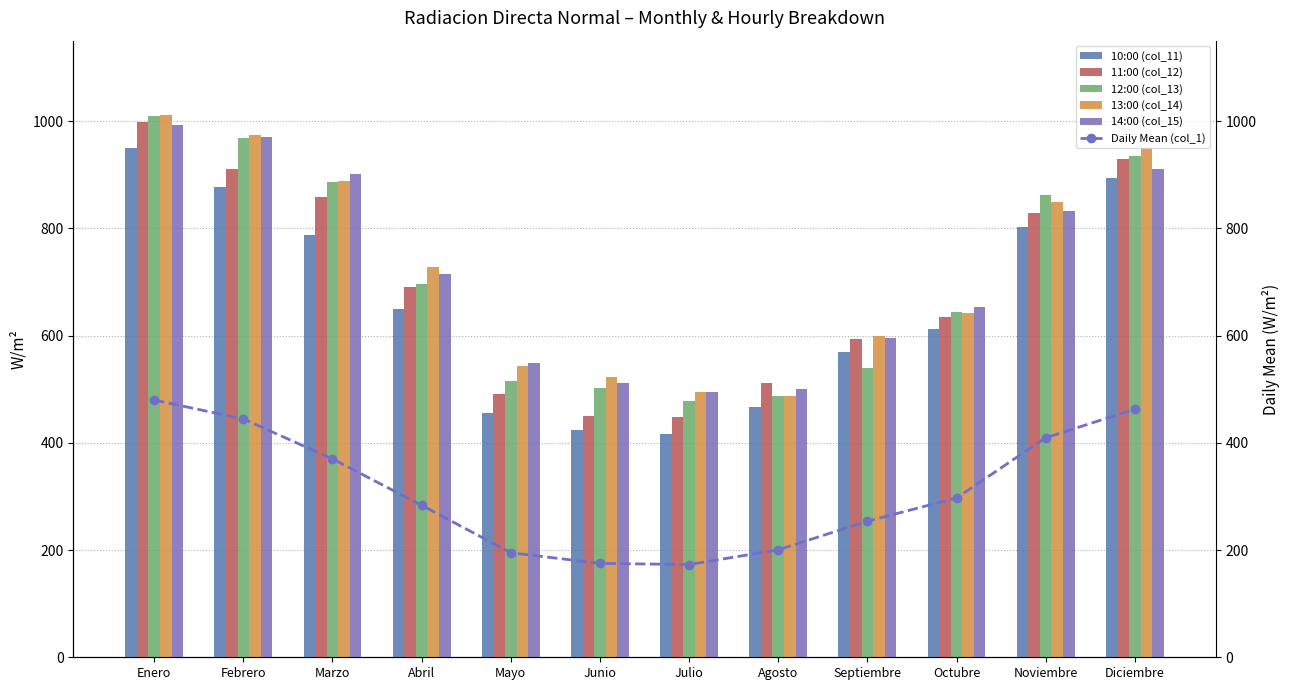

What is the spread (max minus min) of values at Abril?

444.3